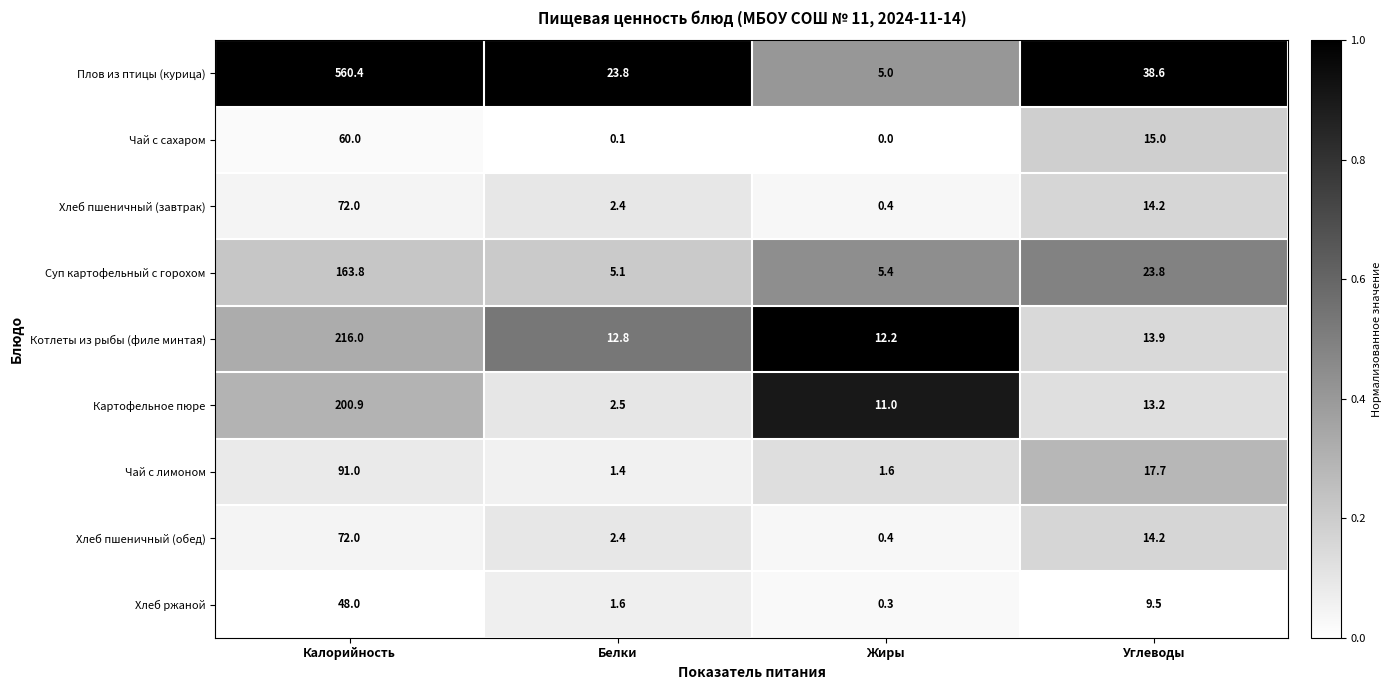

Rank the categories by Плов из птицы (курица) value from lowest to highest.

Жиры, Белки, Углеводы, Калорийность